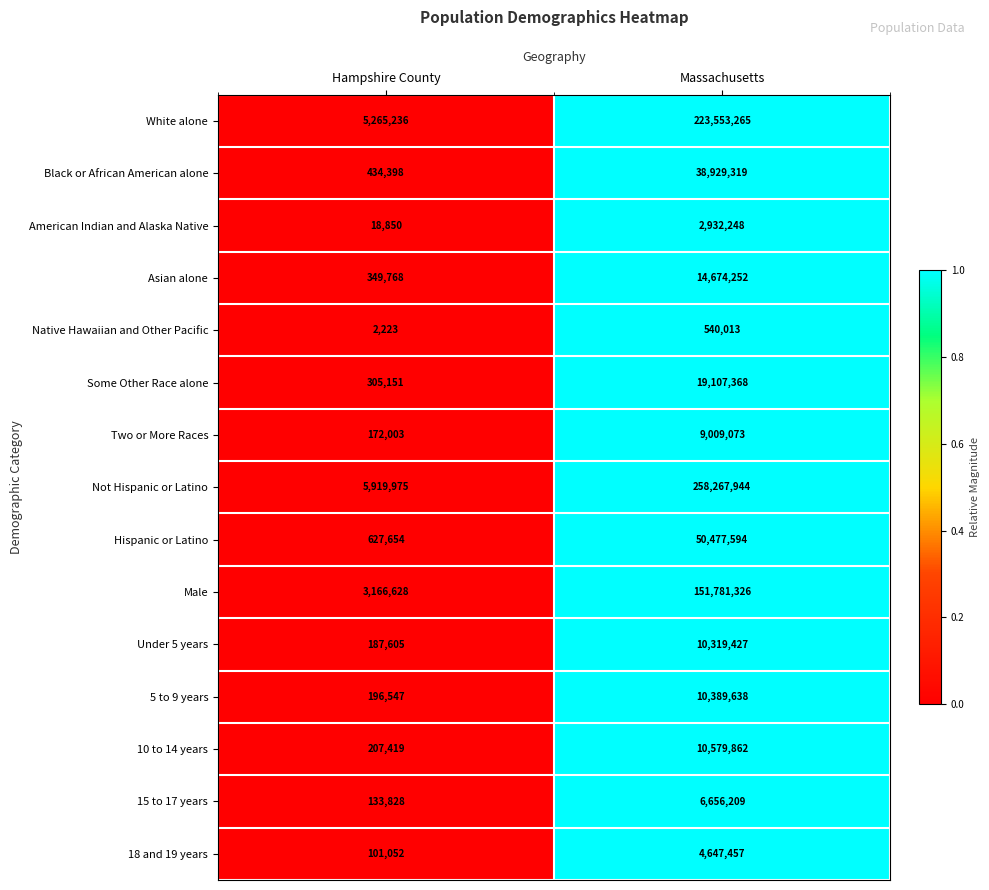

Reading left to right, transcribe all the data shown in this chart.

White alone: 5265236	223553265
Black or African American alone: 434398	38929319
American Indian and Alaska Native: 18850	2932248
Asian alone: 349768	14674252
Native Hawaiian and Other Pacific: 2223	540013
Some Other Race alone: 305151	19107368
Two or More Races: 172003	9009073
Not Hispanic or Latino: 5919975	258267944
Hispanic or Latino: 627654	50477594
Male: 3166628	151781326
Under 5 years: 187605	10319427
5 to 9 years: 196547	10389638
10 to 14 years: 207419	10579862
15 to 17 years: 133828	6656209
18 and 19 years: 101052	4647457